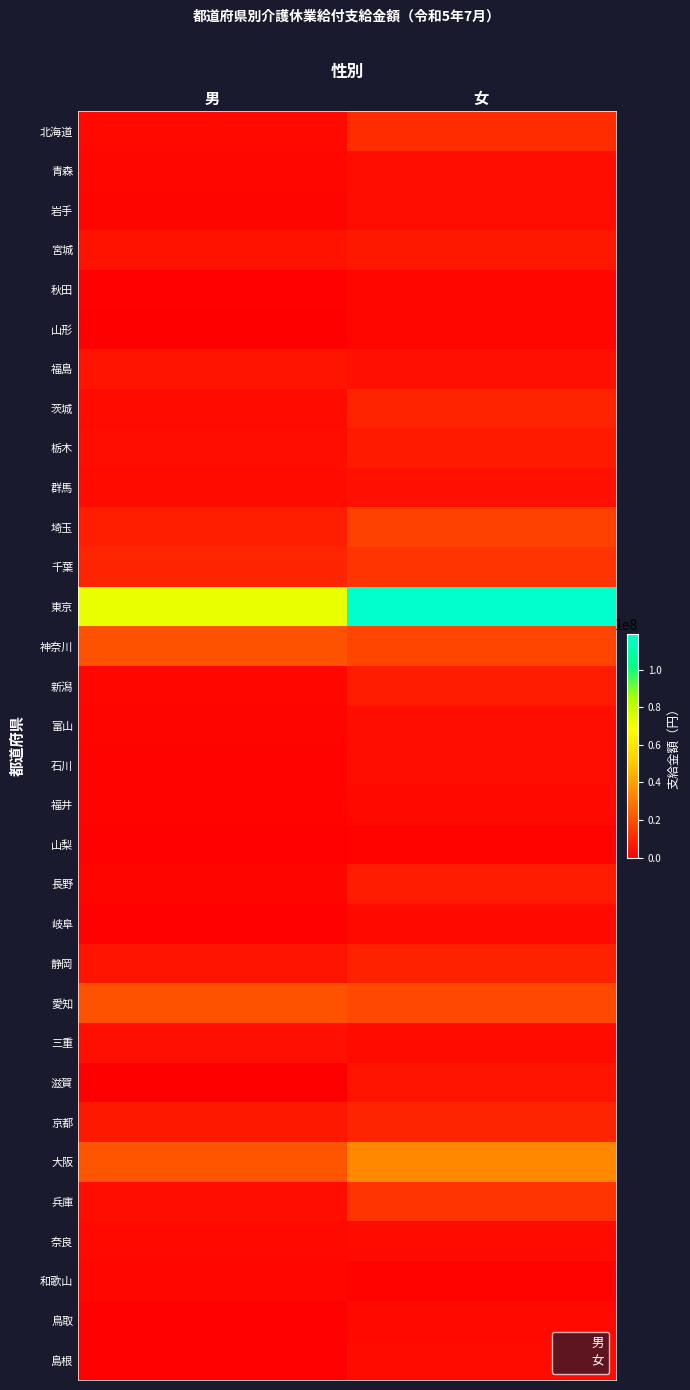

Between 男 and 女, which is larger?

女